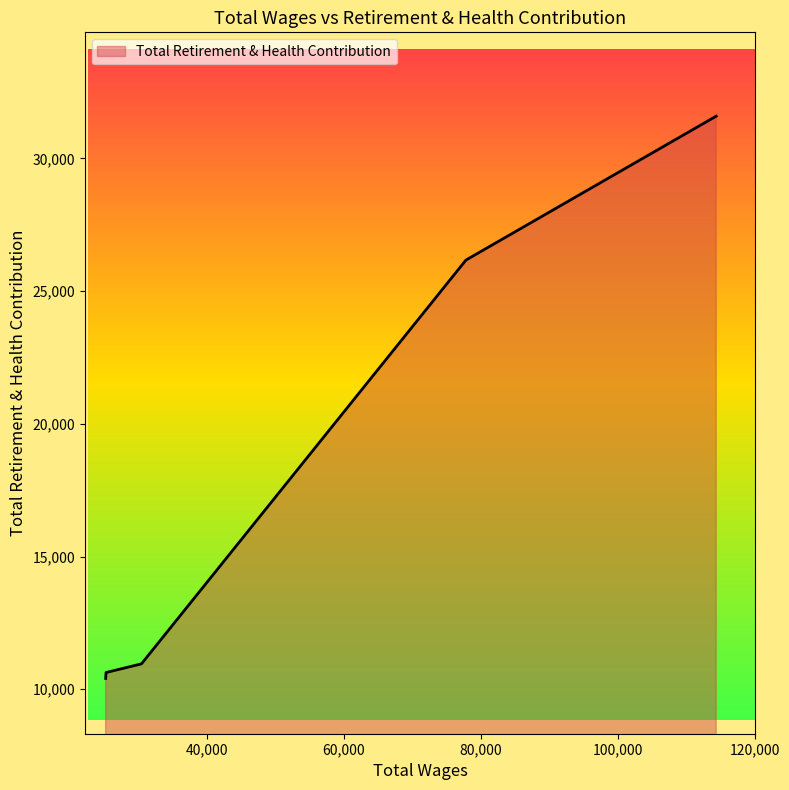

What is the difference between the maximum and minimum values?

21181